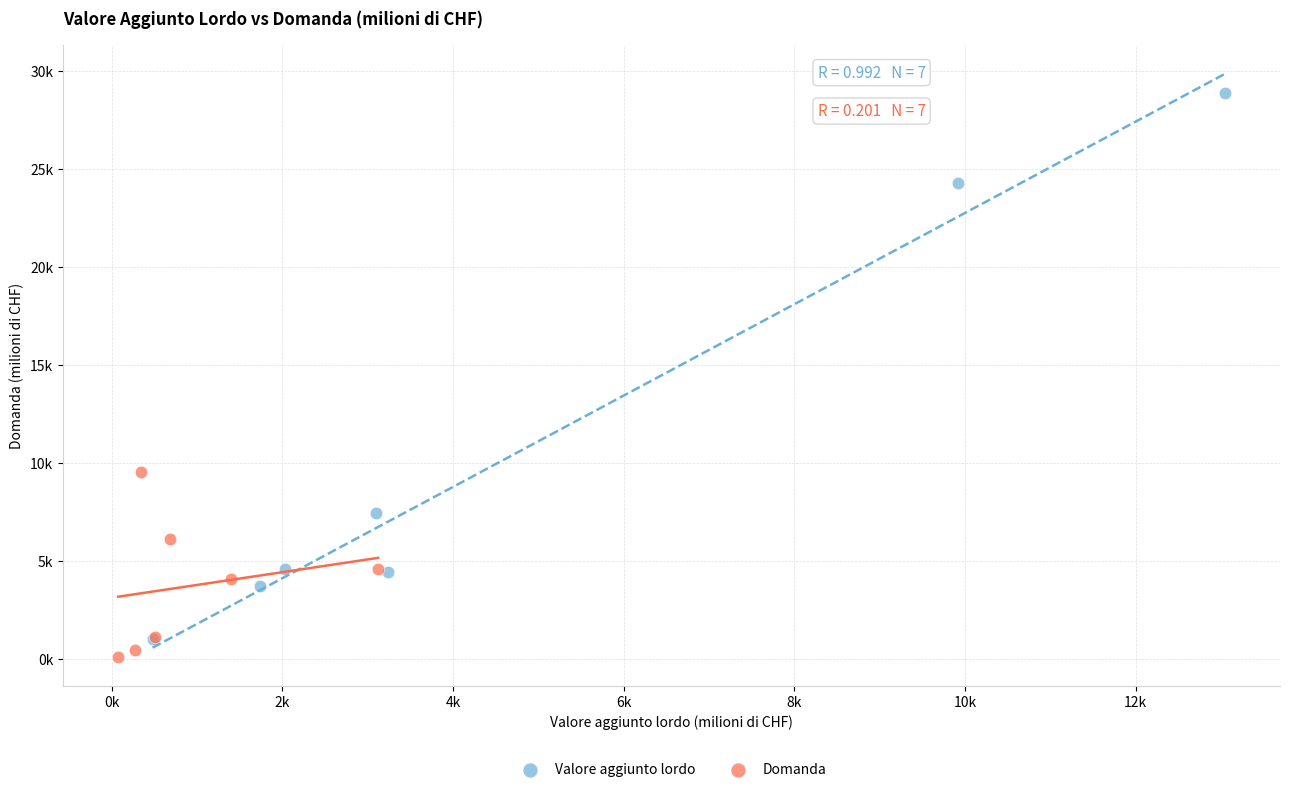

Which series contains the highest Y value?

Valore aggiunto lordo